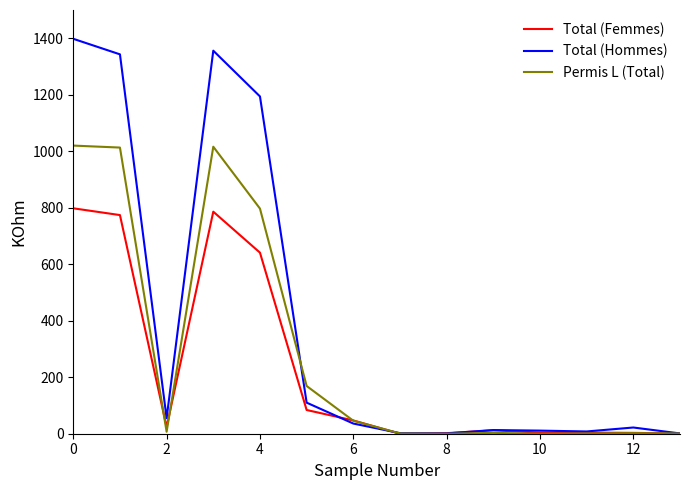

List the series in order of their overall mean, lowest first.

Total (Femmes), Permis L (Total), Total (Hommes)